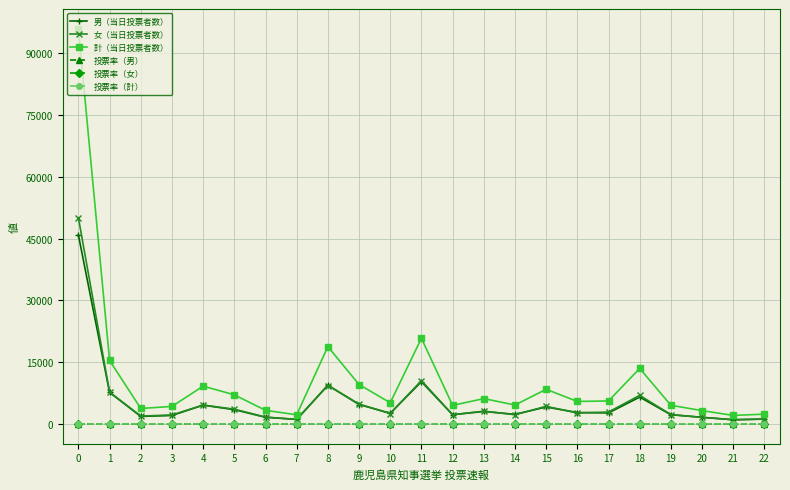

What is the highest value of the 女（当日投票者数） series?

50084.0